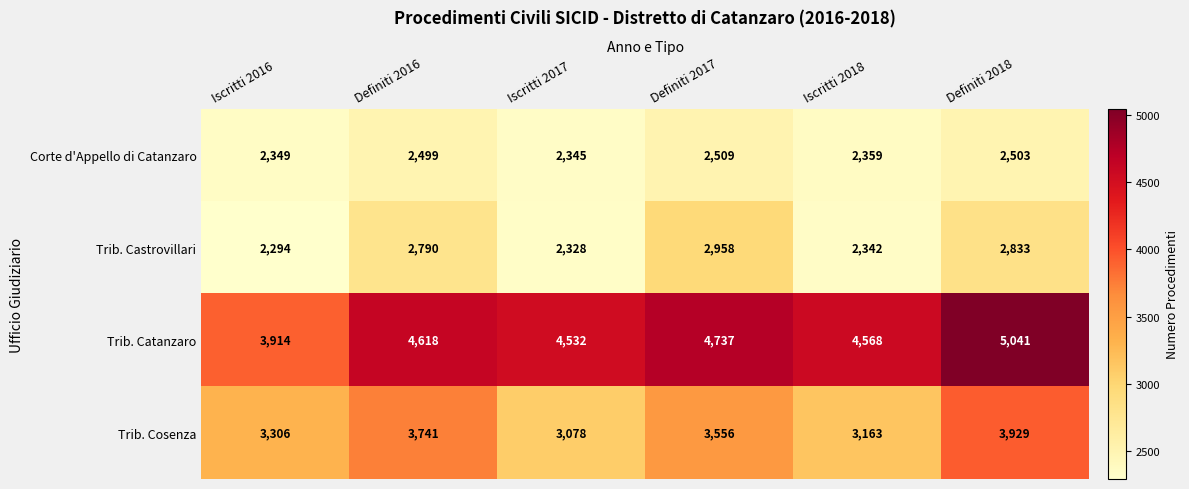

At which category is the sum across all series the highest?

Definiti 2018